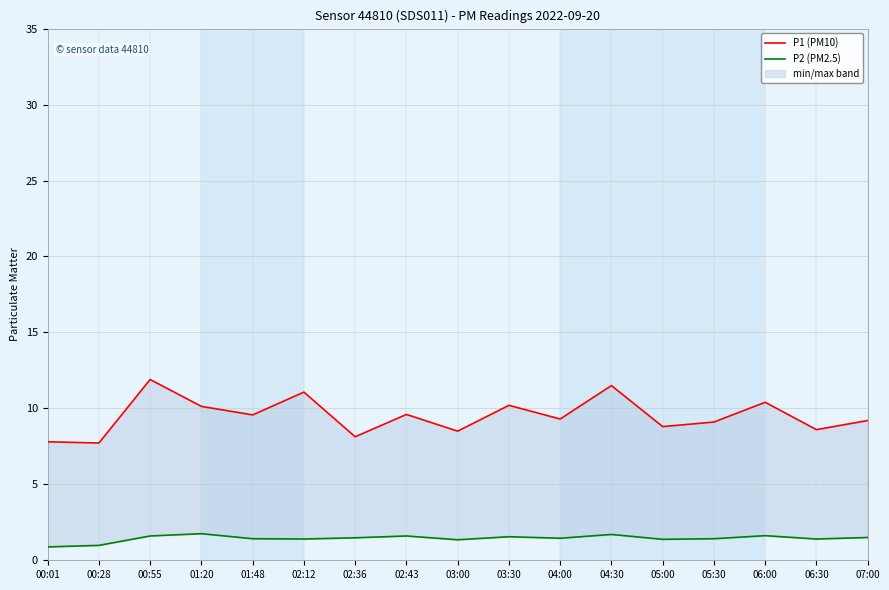

Which series changed the most between 00:01 and 01:48?

P1 (PM10)